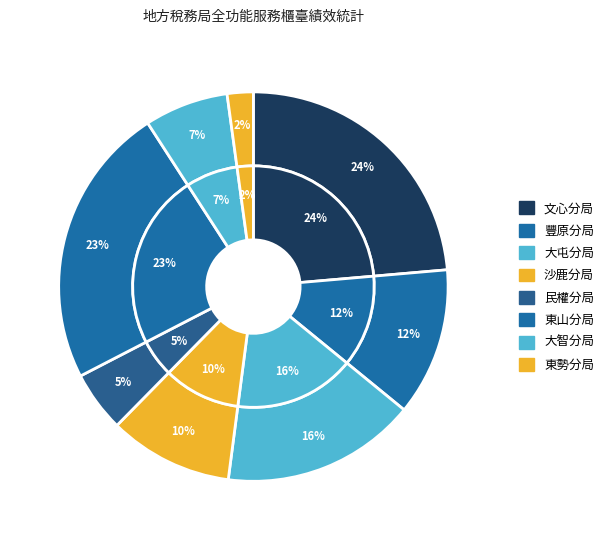

Rank the categories by value from lowest to highest.

東勢分局, 民權分局, 大智分局, 沙鹿分局, 豐原分局, 大屯分局, 東山分局, 文心分局